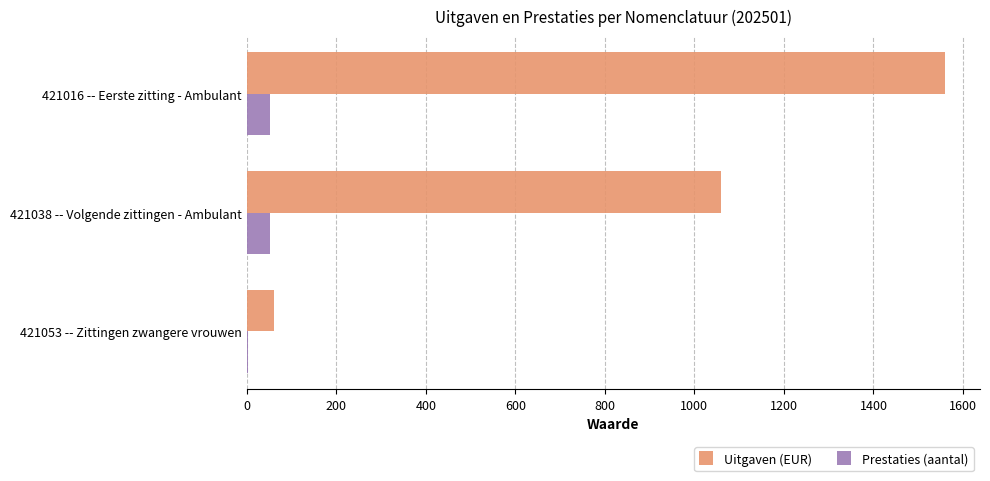

What is the maximum value shown in the chart?

1560